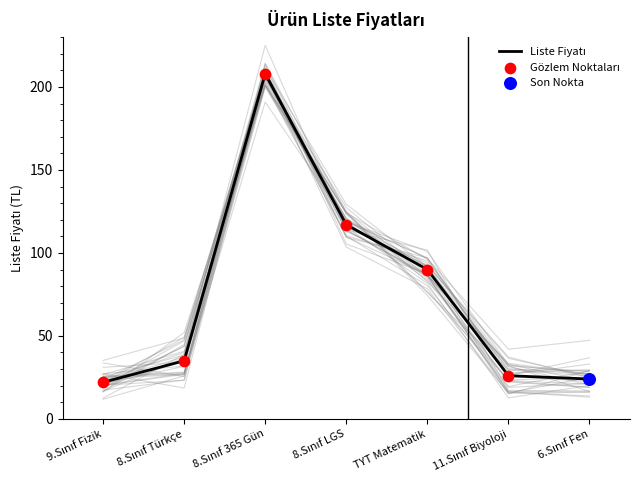

At how many categories does at least one series exceed 135?

1